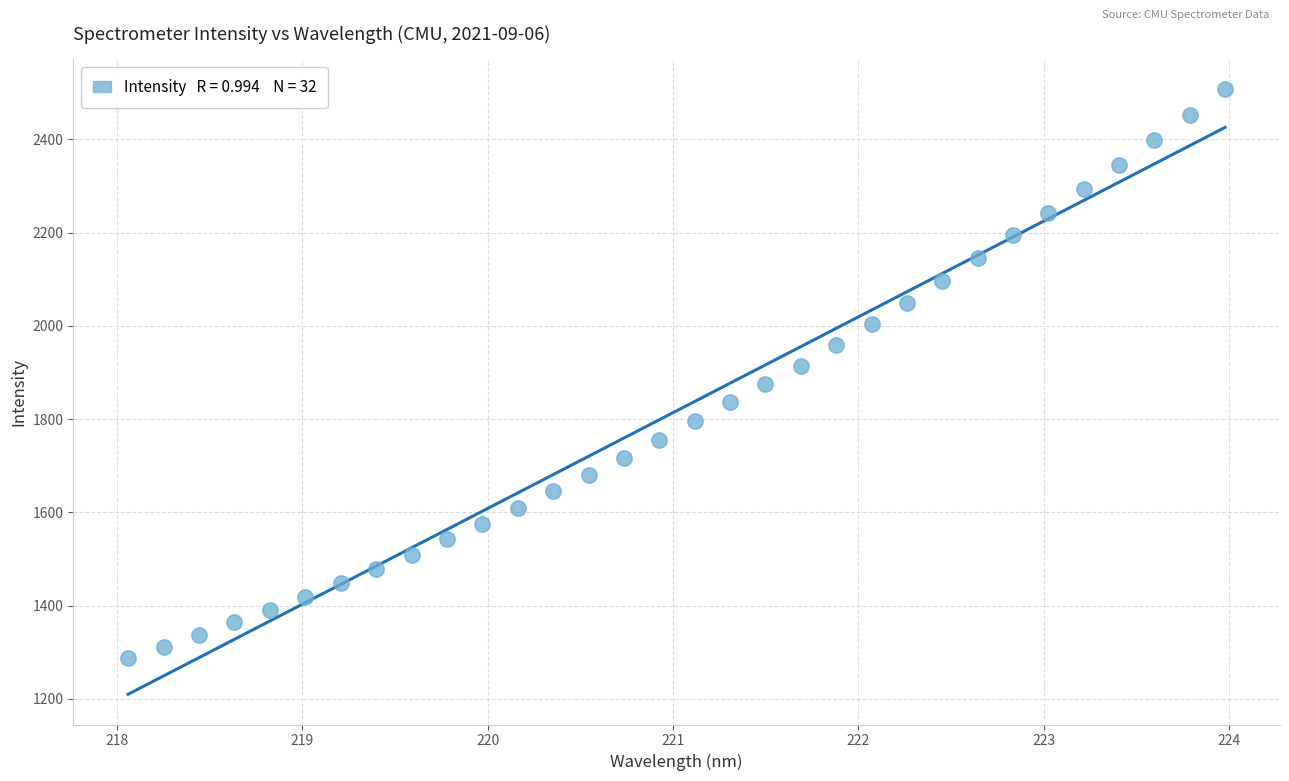

What is the range of X values (max minus min)?

5.9